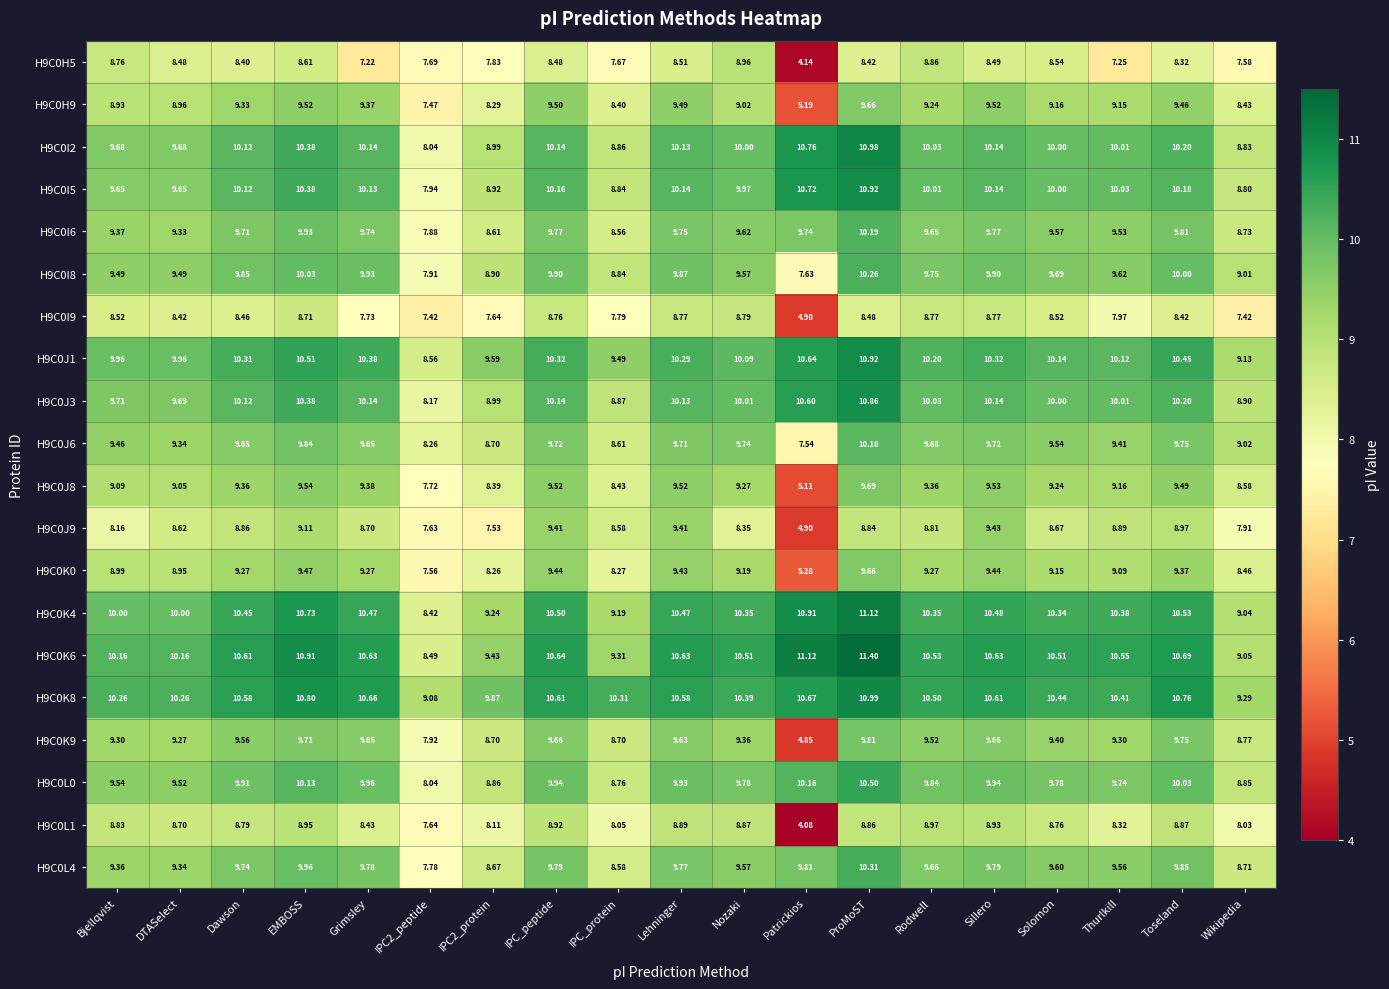

What is the total value across all series at IPC_protein?

174.1